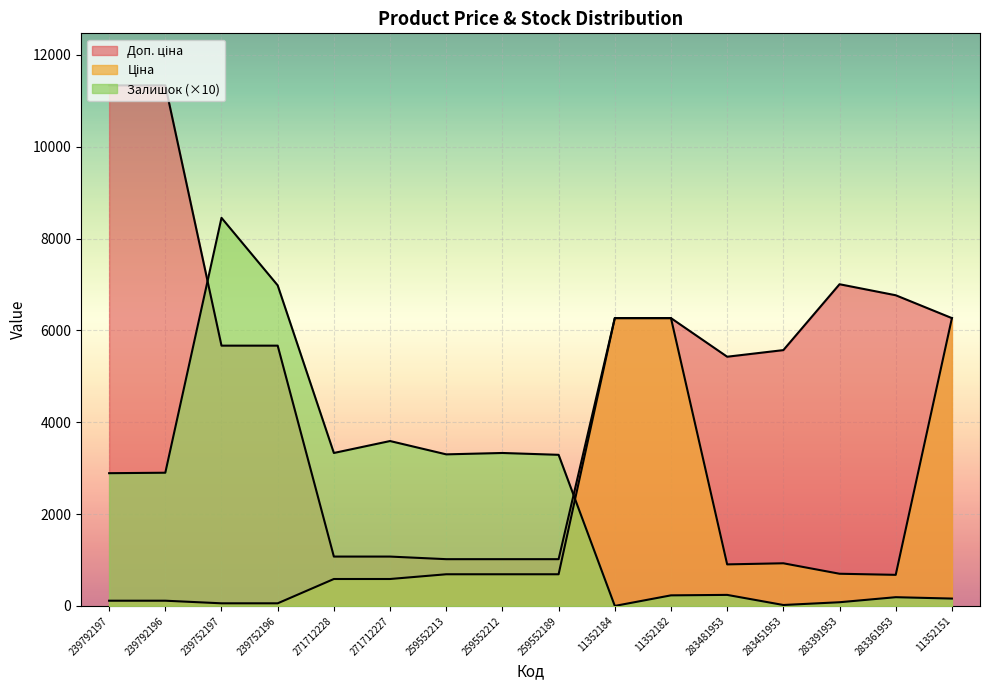

True or false: Доп. ціна has a value of 5569.9 at 283451953.

True